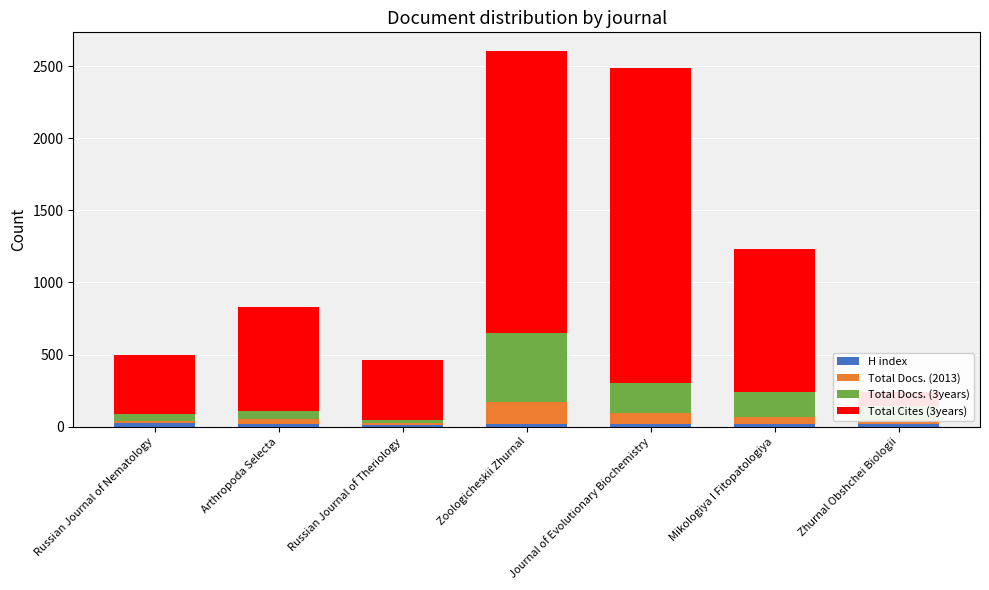

The Total Docs. (3years) series shows 479 at Zoologicheskii Zhurnal. True or false?

True